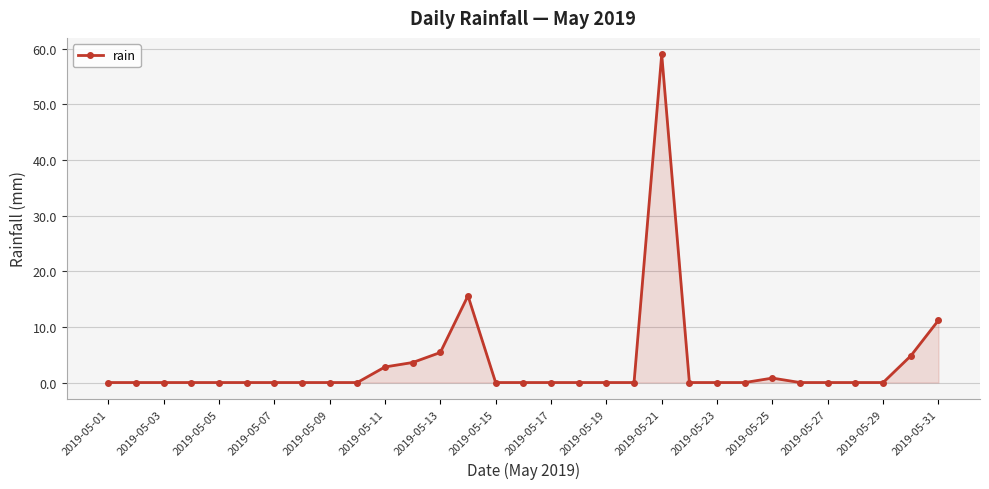

What is the sum of all values?

103.2